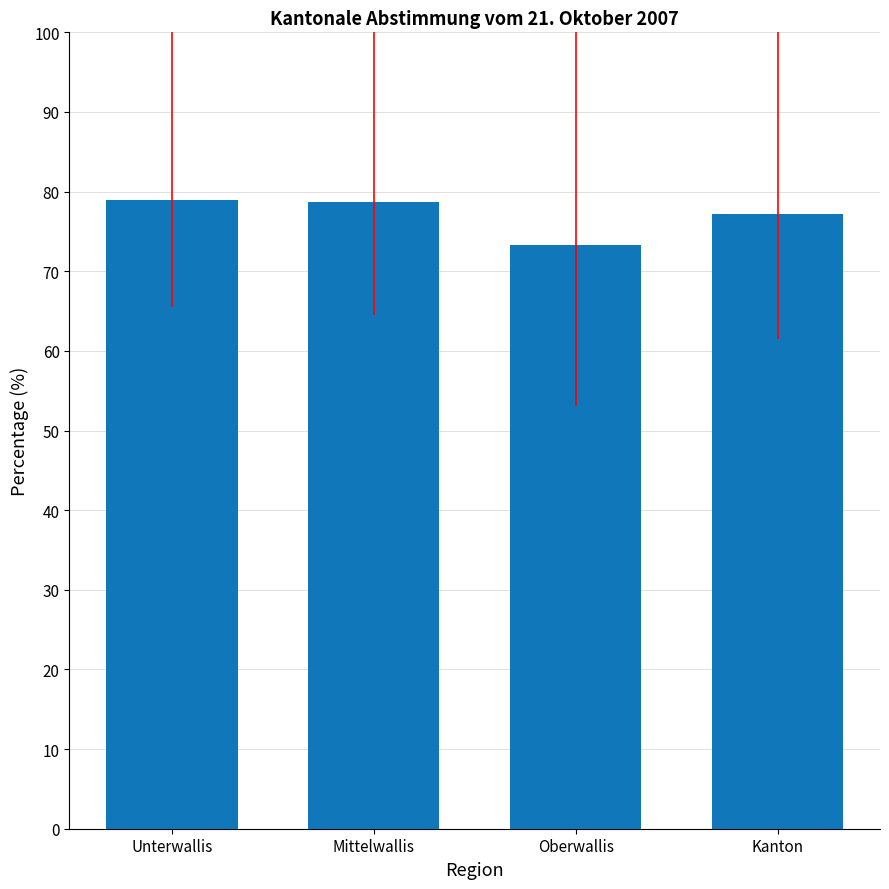

Where is the data nearest to the value 76?

Kanton